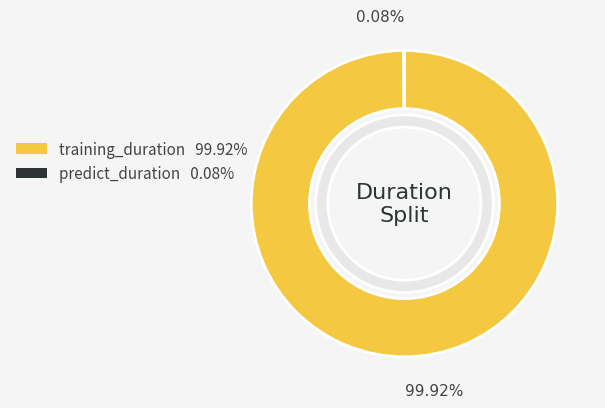

What percentage do predict_duration and training_duration together represent?

100.0%